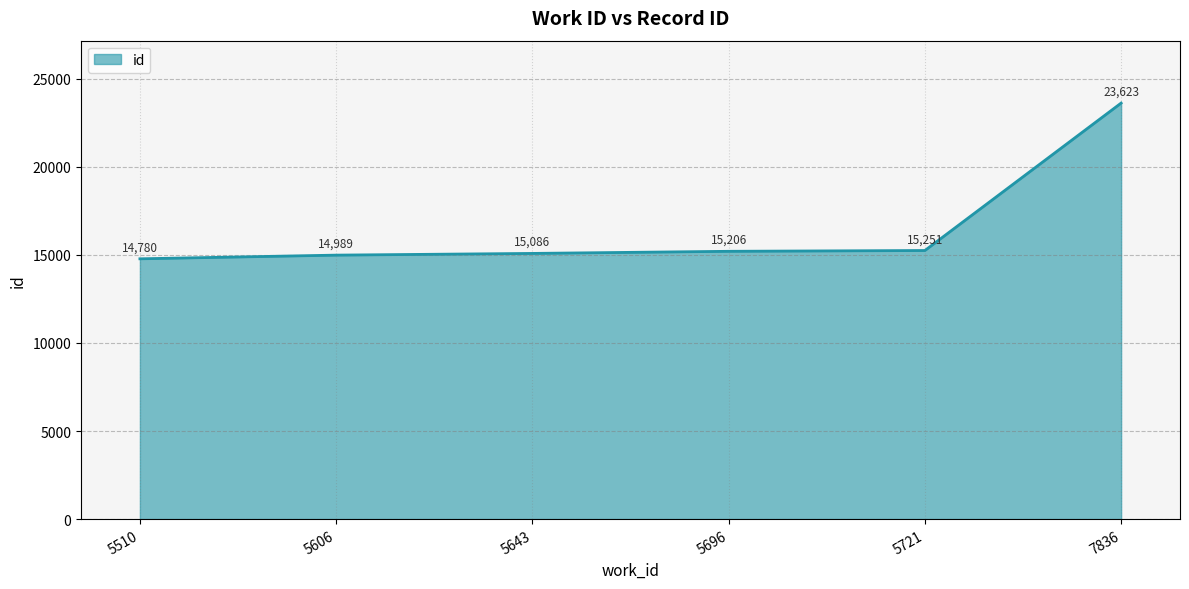

List the labels in order of value, largest first.

7836, 5721, 5696, 5643, 5606, 5510